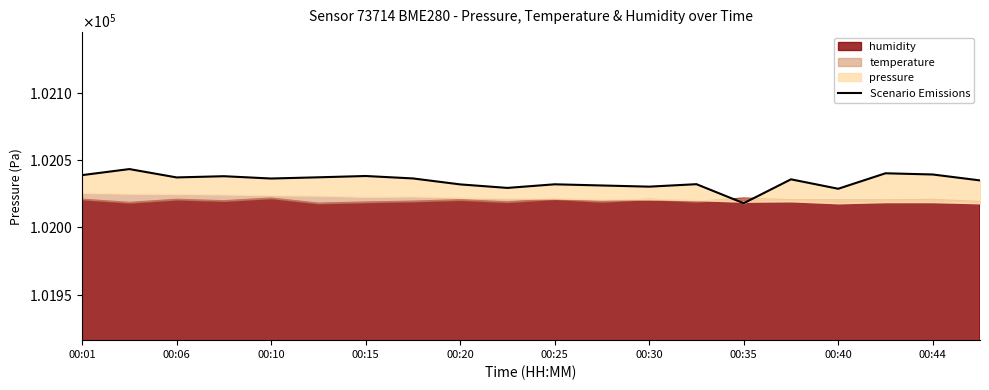

What is the difference between the values at 00:25 and 00:35?

14.1